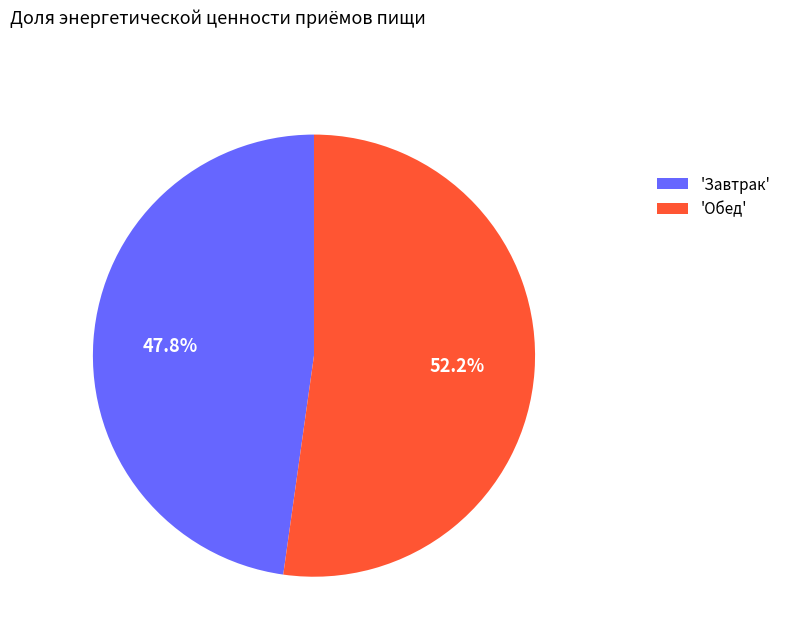

Is there a majority slice in this chart?

Yes